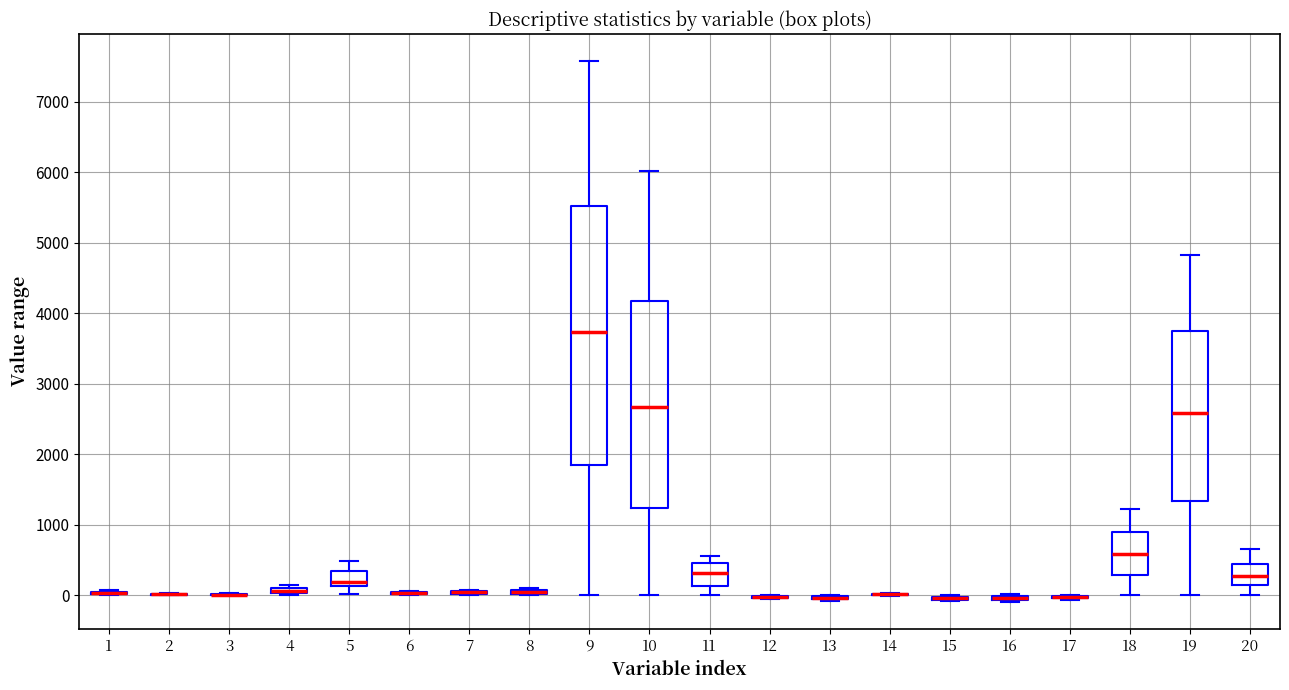

Comparing the boxes themselves (not the whiskers), which one is the tallest?

9